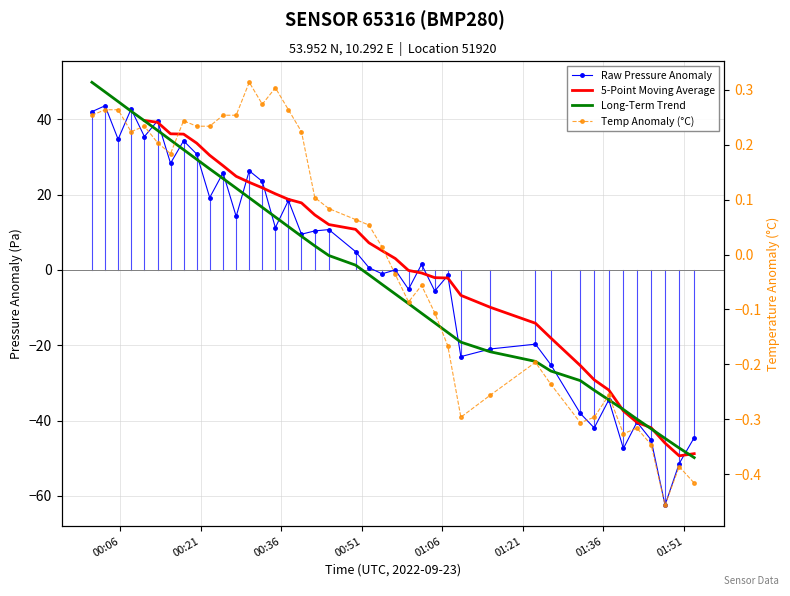

True or false: Raw Pressure Anomaly and Long-Term Trend cross at least once.

True